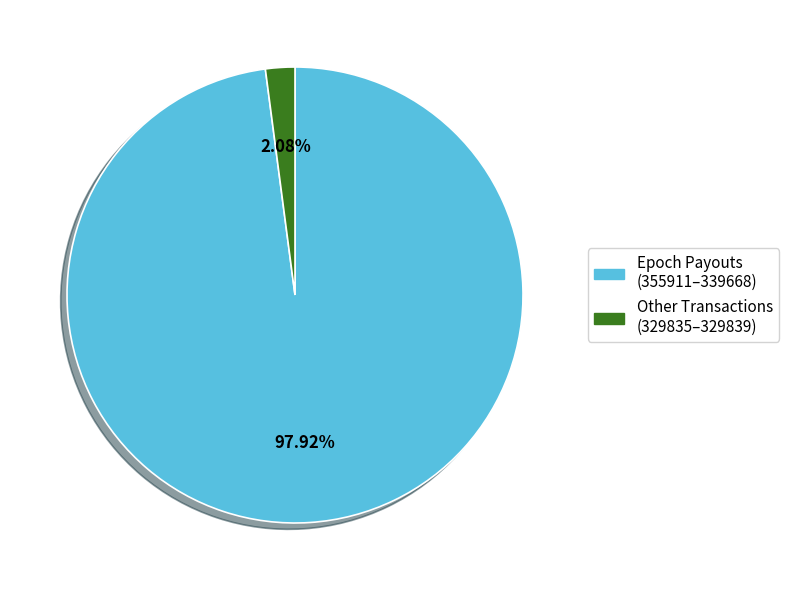

What is the largest slice in the pie chart?

Epoch Payouts (355911–339668)